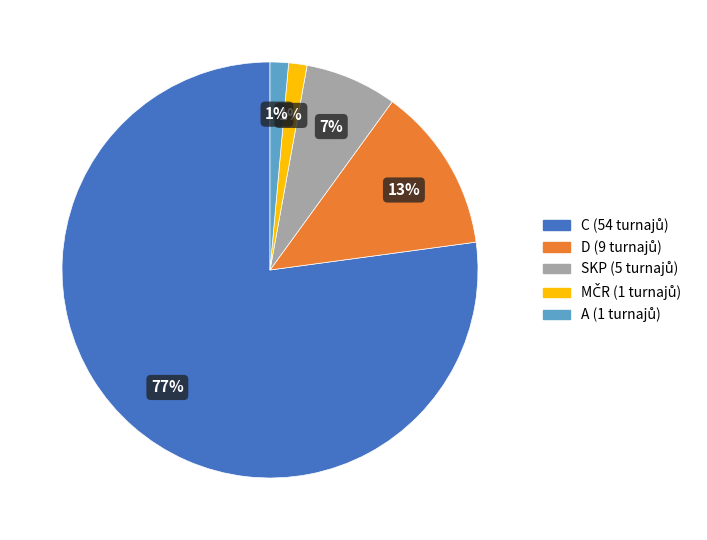

Does any single category account for the majority?

Yes